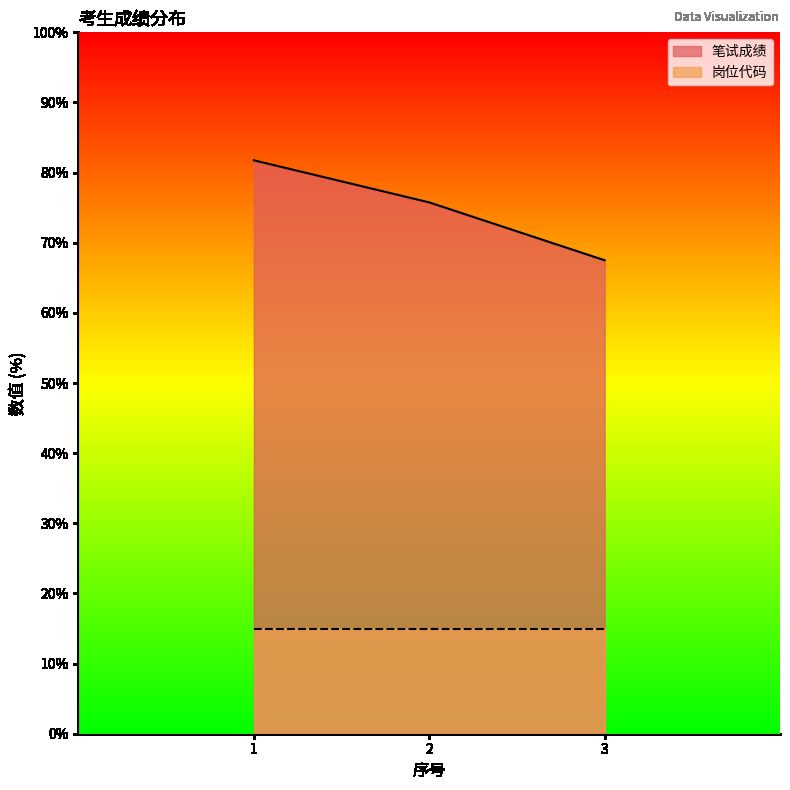

Which label corresponds to the largest value in the chart?

1